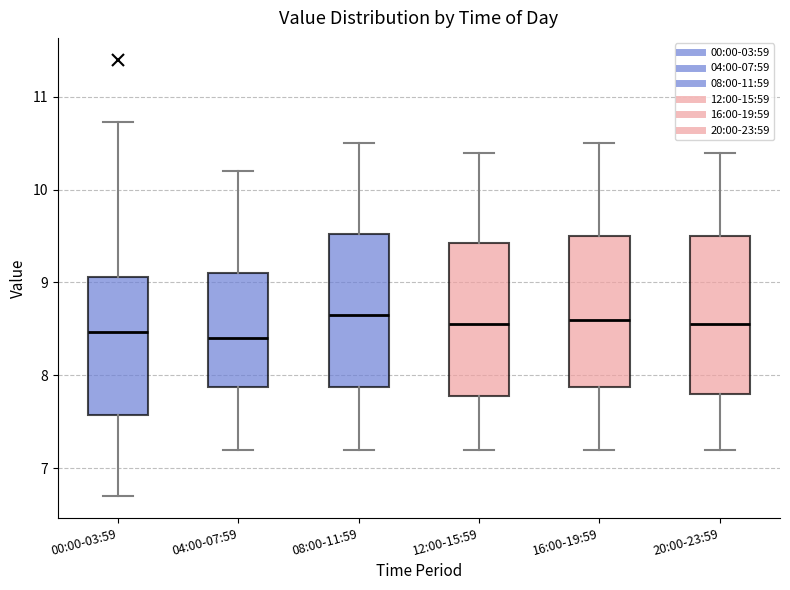

Reading left to right, read every box against the y-axis: the position of its median line, the range the box covers, and the ends of its whiskers. The values are not printed on the chart, so give them approximately, as read against the axis.

00:00-03:59: median 8.5, box 7.6 to 9.1, whiskers 6.7 to 10.7
04:00-07:59: median 8.4, box 7.9 to 9.1, whiskers 7.2 to 10.2
08:00-11:59: median 8.7, box 7.9 to 9.5, whiskers 7.2 to 10.5
12:00-15:59: median 8.6, box 7.8 to 9.4, whiskers 7.2 to 10.4
16:00-19:59: median 8.6, box 7.9 to 9.5, whiskers 7.2 to 10.5
20:00-23:59: median 8.6, box 7.8 to 9.5, whiskers 7.2 to 10.4